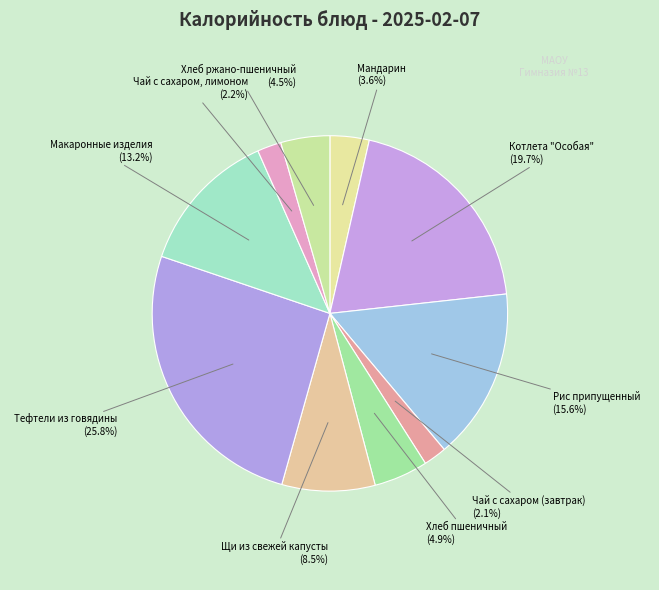

Combined, do Тефтели из говядины and Макаронные изделия account for over 50%?

No